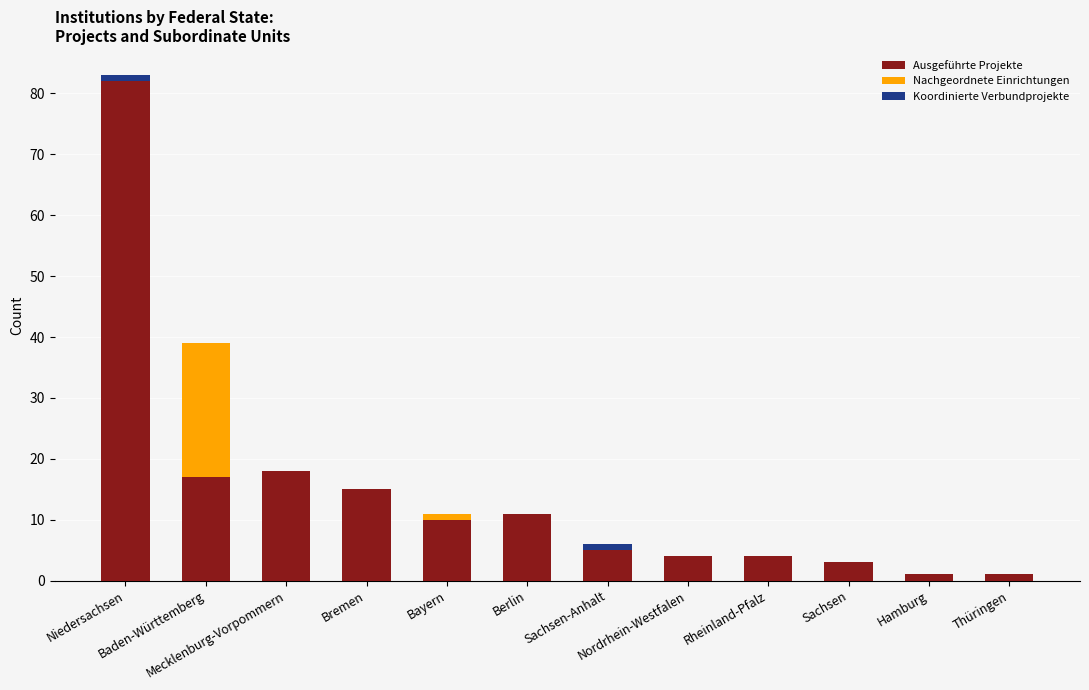

What is the maximum value for Ausgeführte Projekte?

82